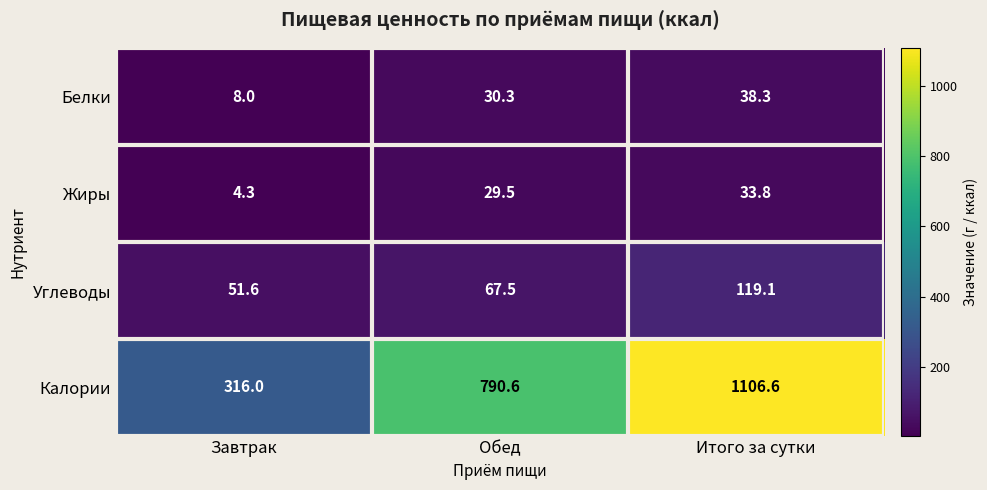

What is the difference between the highest and lowest values at Завтрак?

311.7